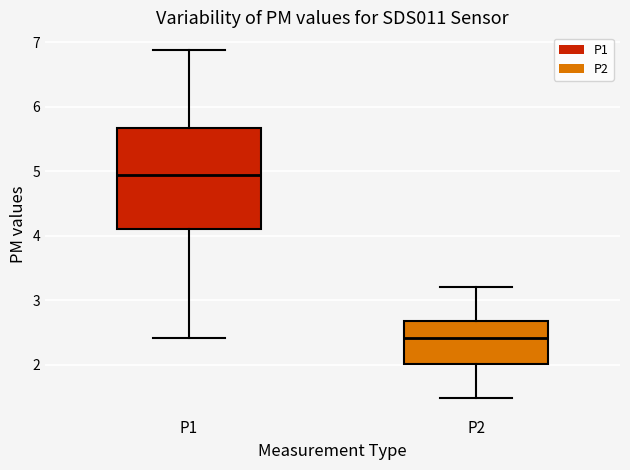

Reading left to right, read every box against the y-axis: the position of its median line, the range the box covers, and the ends of its whiskers. The values are not printed on the chart, so give them approximately, as read against the axis.

P1: median 4.9, box 4.1 to 5.7, whiskers 2.4 to 6.9
P2: median 2.4, box 2.0 to 2.7, whiskers 1.5 to 3.2